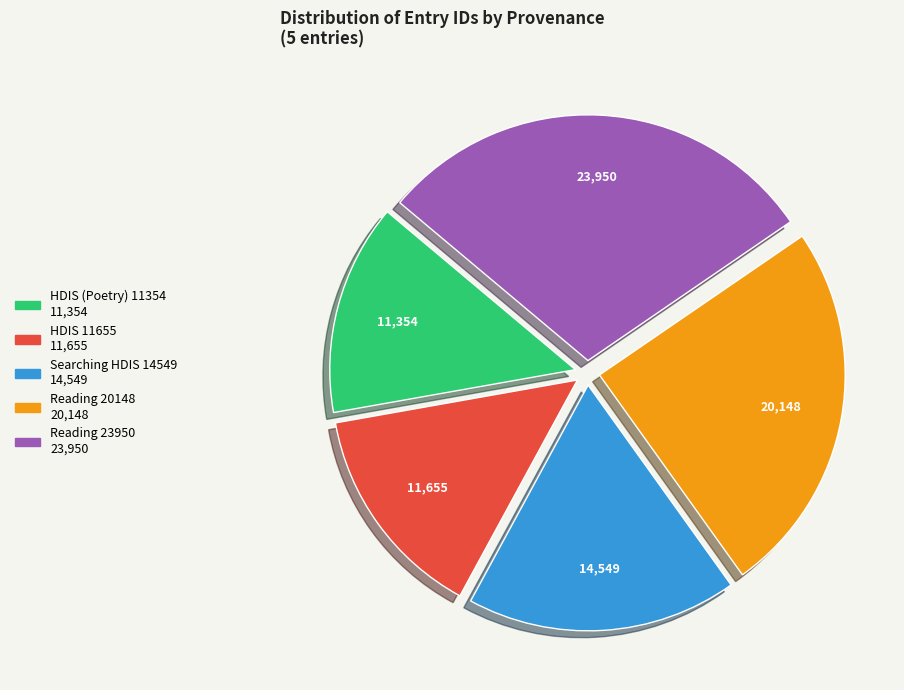

Combined, do Reading 20148 and Reading 23950 account for over 50%?

Yes